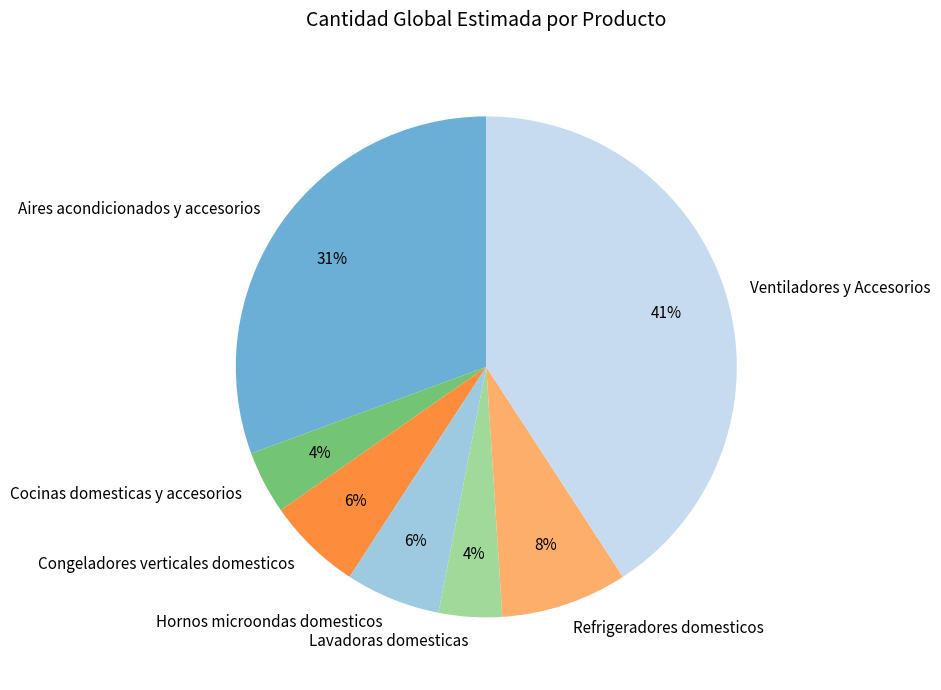

Which has a higher value, Refrigeradores domesticos or Congeladores verticales domesticos?

Refrigeradores domesticos